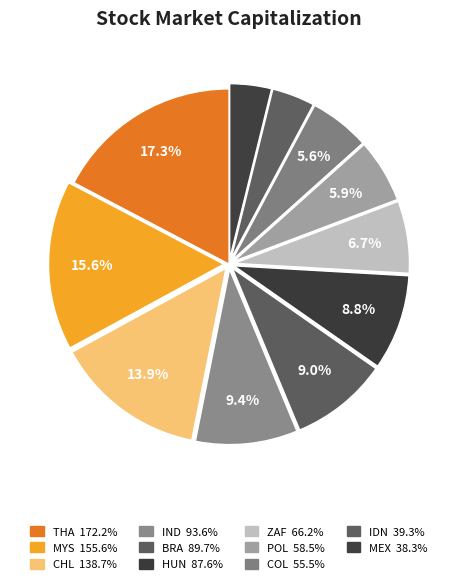

Does any single category account for the majority?

No